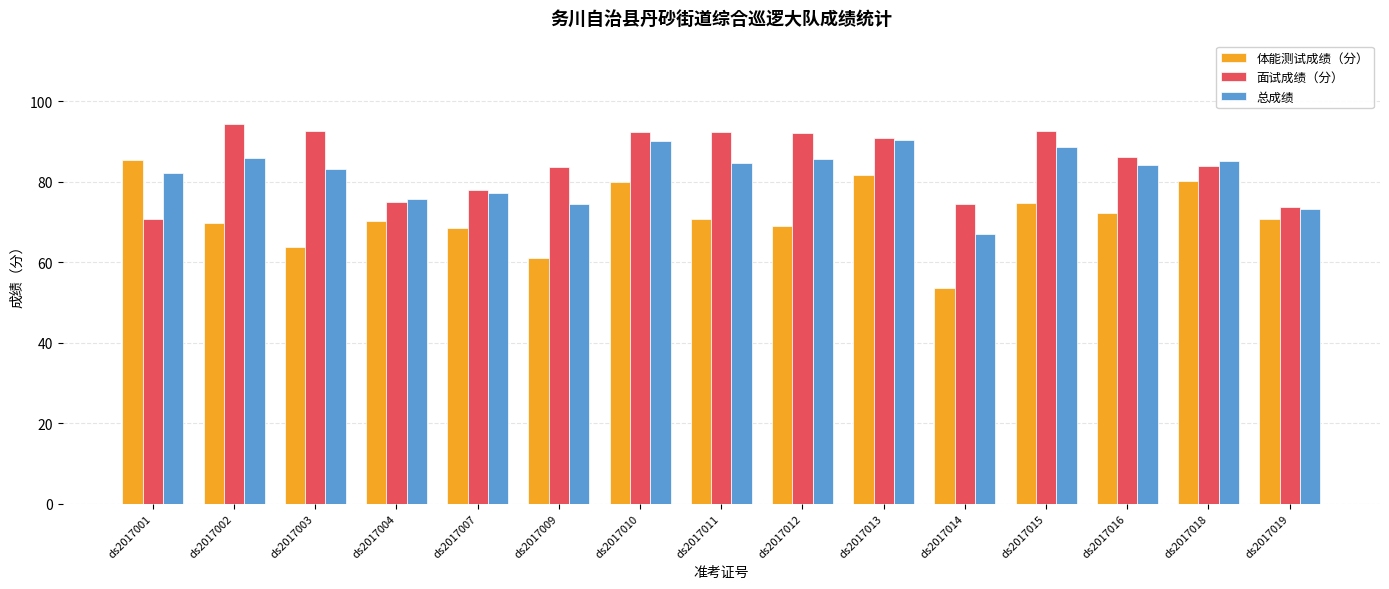

Which series has the largest range (max minus min)?

体能测试成绩（分）